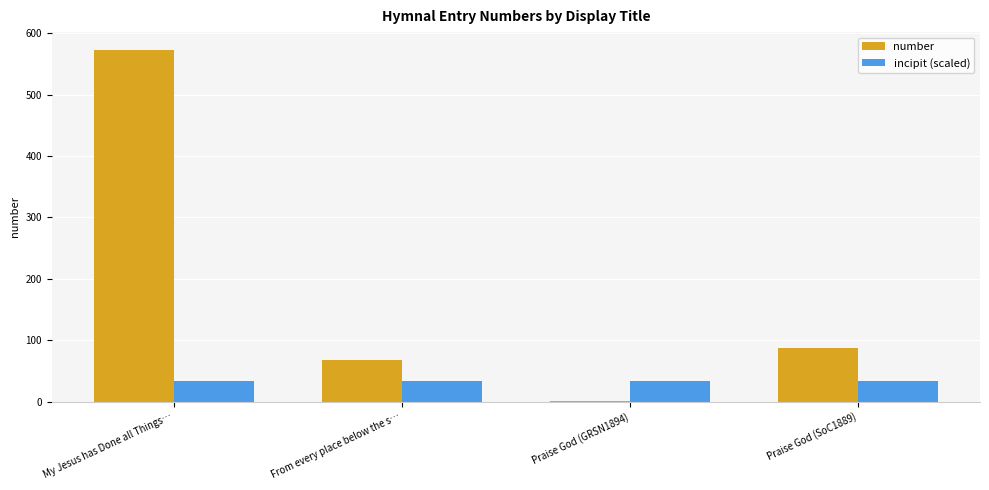

Reading left to right, transcribe all the data shown in this chart.

number: My Jesus has Done all Things…=573.0	From every place below the s…=67.0	Praise God (GRSN1894)=1.0	Praise God (SoC1889)=88.0
incipit (scaled): My Jesus has Done all Things…=33.4	From every place below the s…=33.4	Praise God (GRSN1894)=33.4	Praise God (SoC1889)=33.4